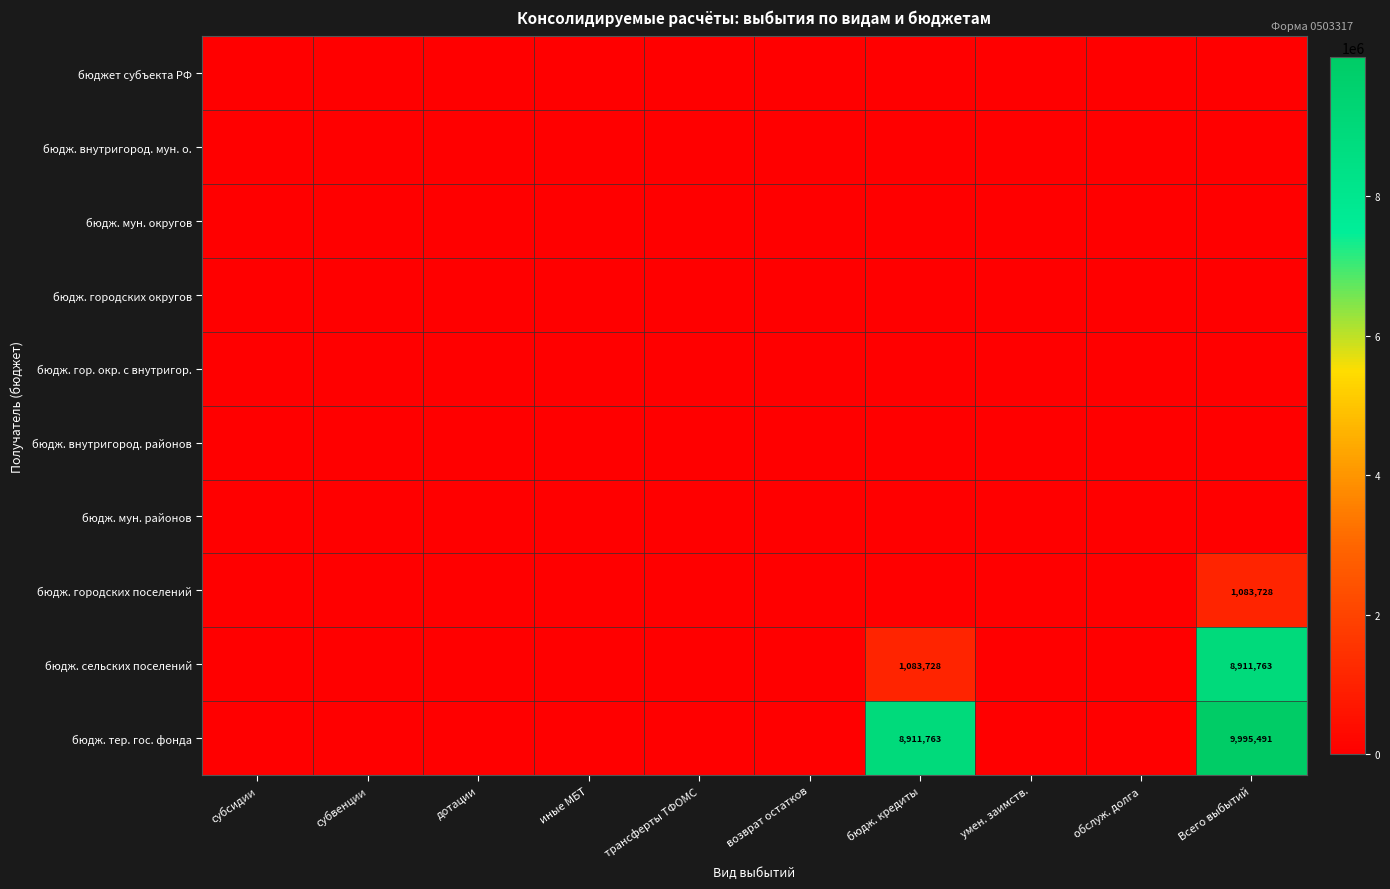

At how many categories does at least one series exceed 8429627?

2